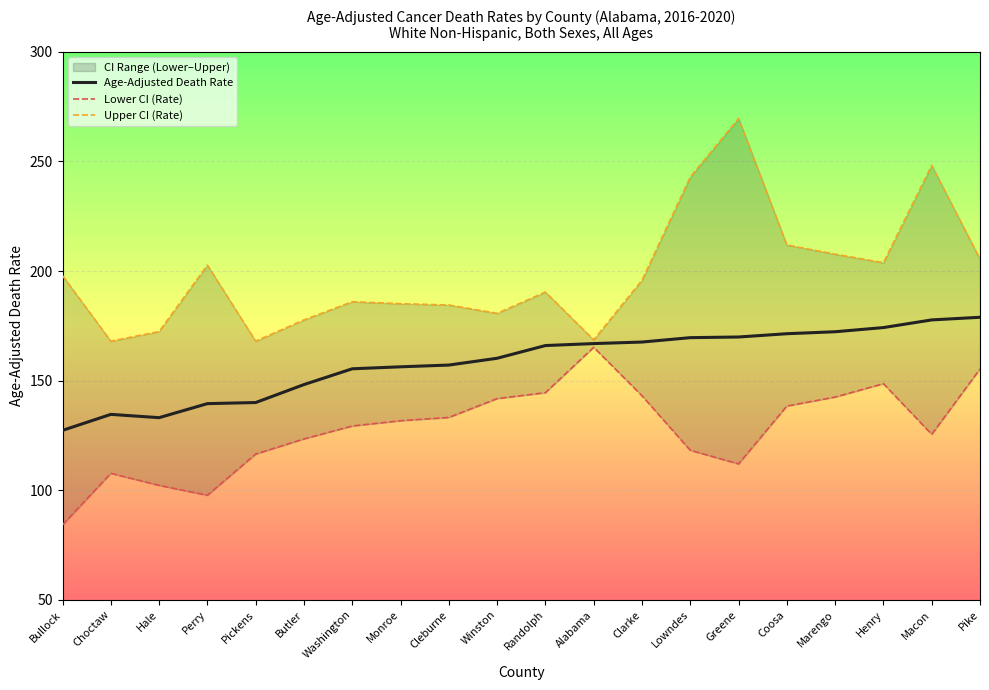

Between Randolph and Henry, which series saw the biggest shift?

Upper CI (Rate)